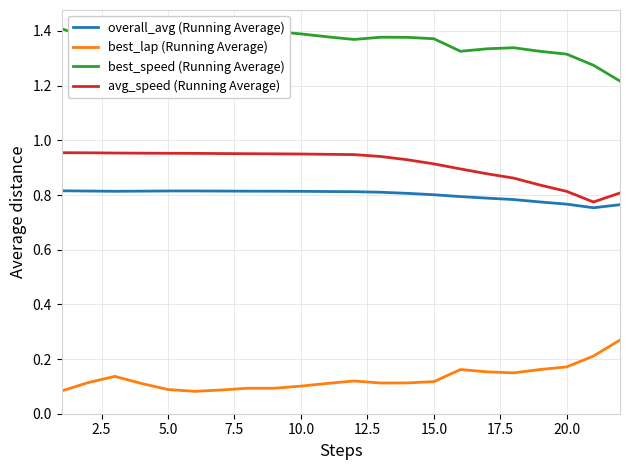

How many interior local valleys does the overall_avg (Running Average) series have?

2